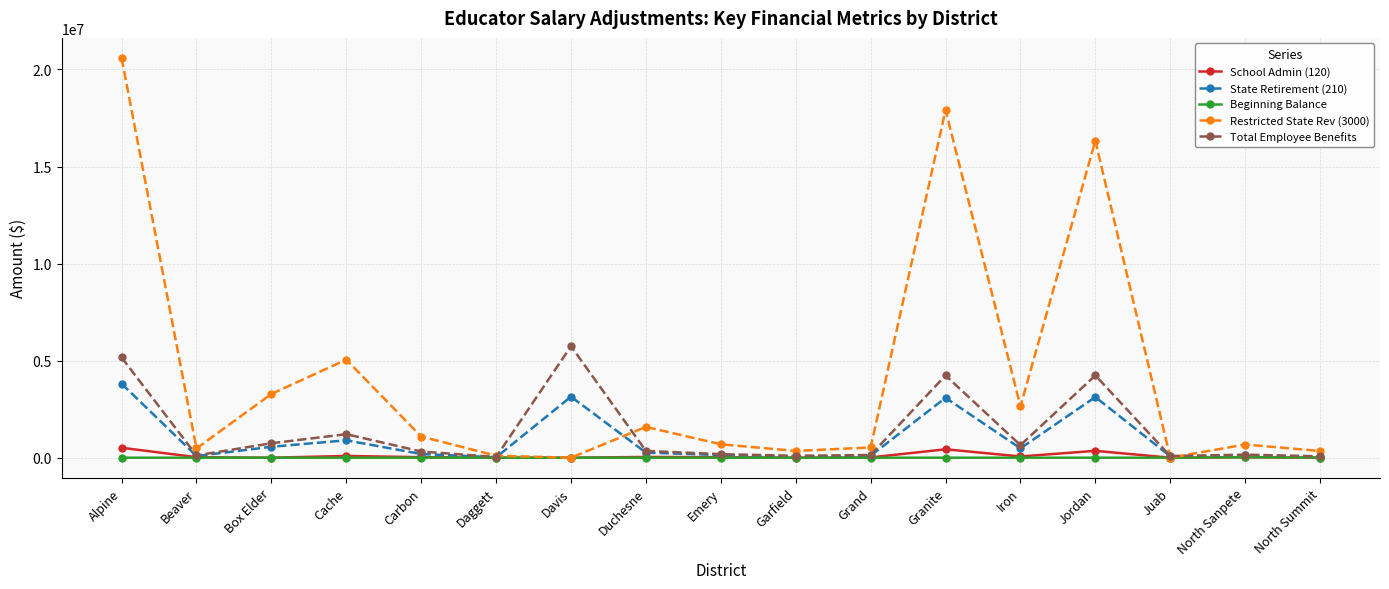

True or false: Total Employee Benefits has more than 2 interior local peaks.

True